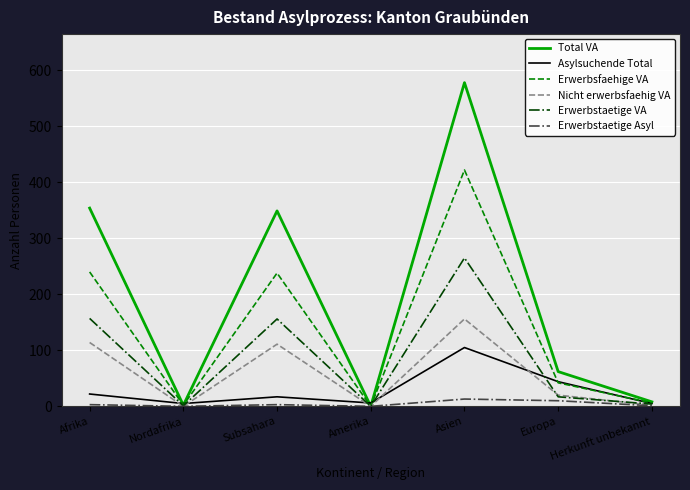

The value of Total VA at Subsahara is 129. True or false?

False